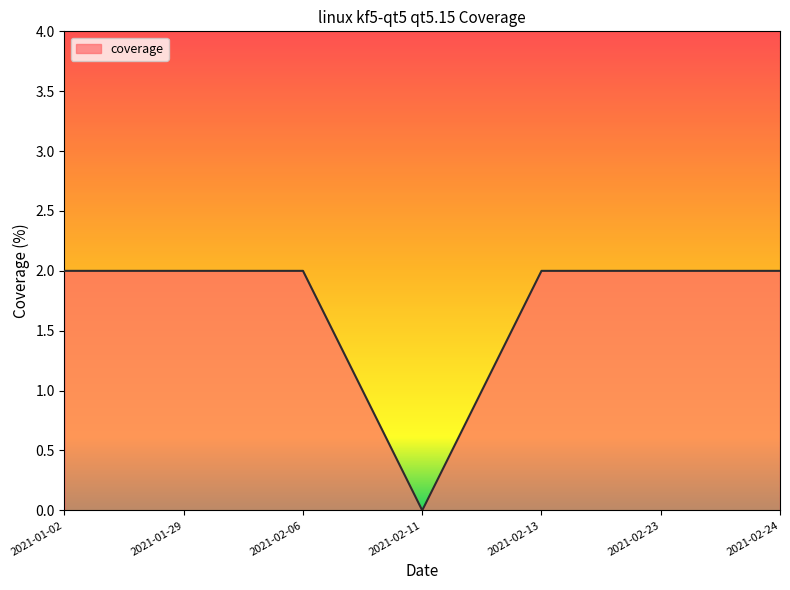

What is the sum of all values?

12